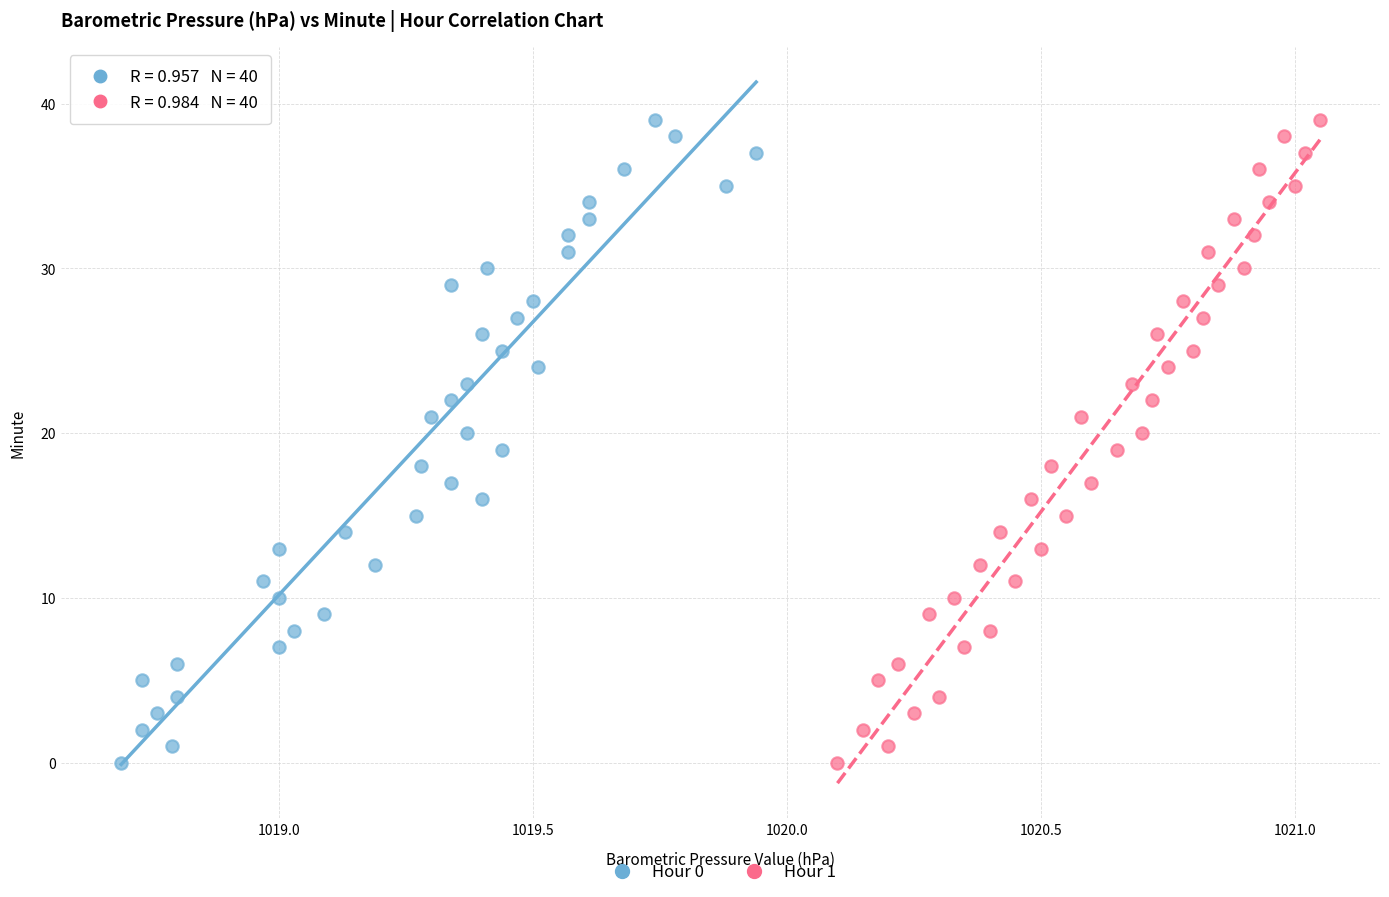

What are all the series names shown in the legend?

Hour 0, Hour 1